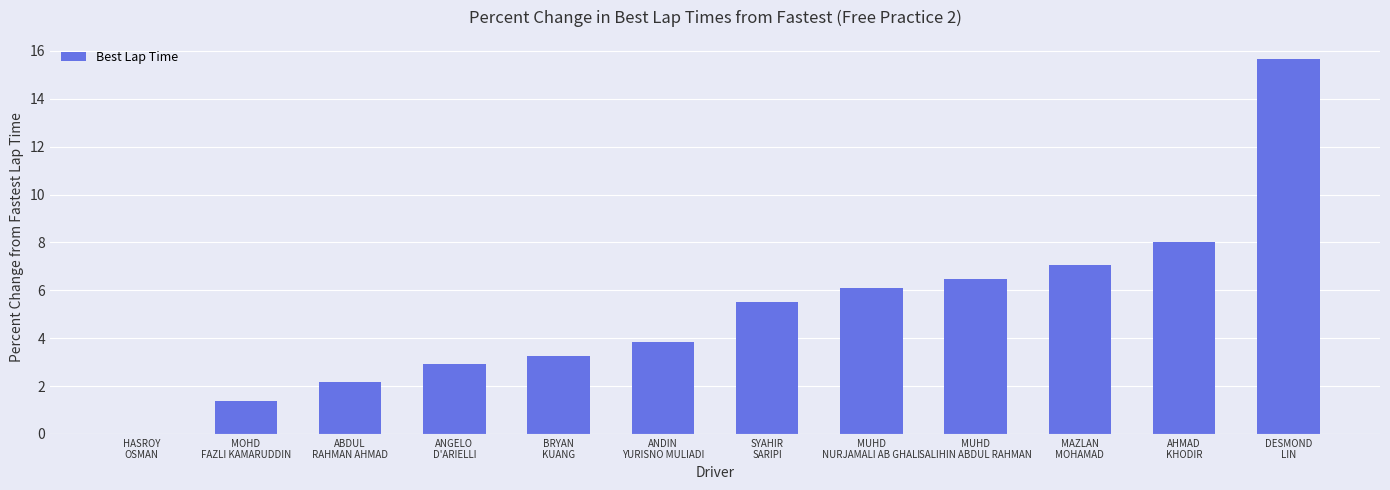

Reading right to left, extract all data points from this chart.

15.7	8.0	7.0	6.5	6.1	5.5	3.9	3.3	2.9	2.2	1.4	0.0